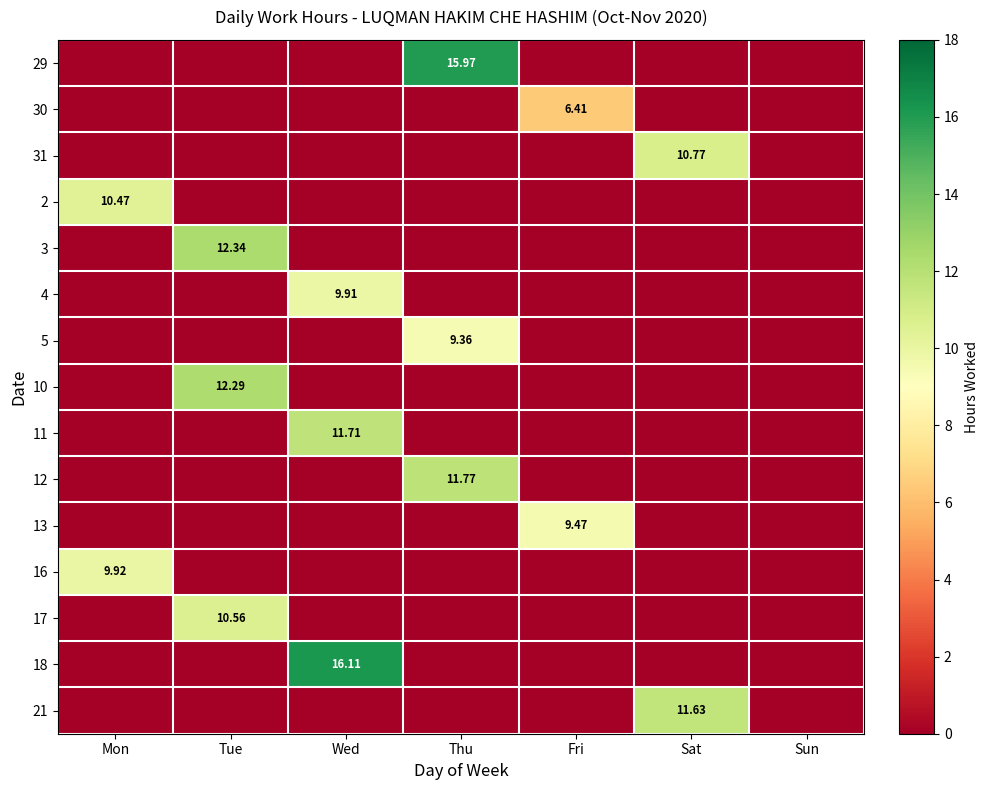

The 2 series shows 5.9 at Sat. True or false?

False